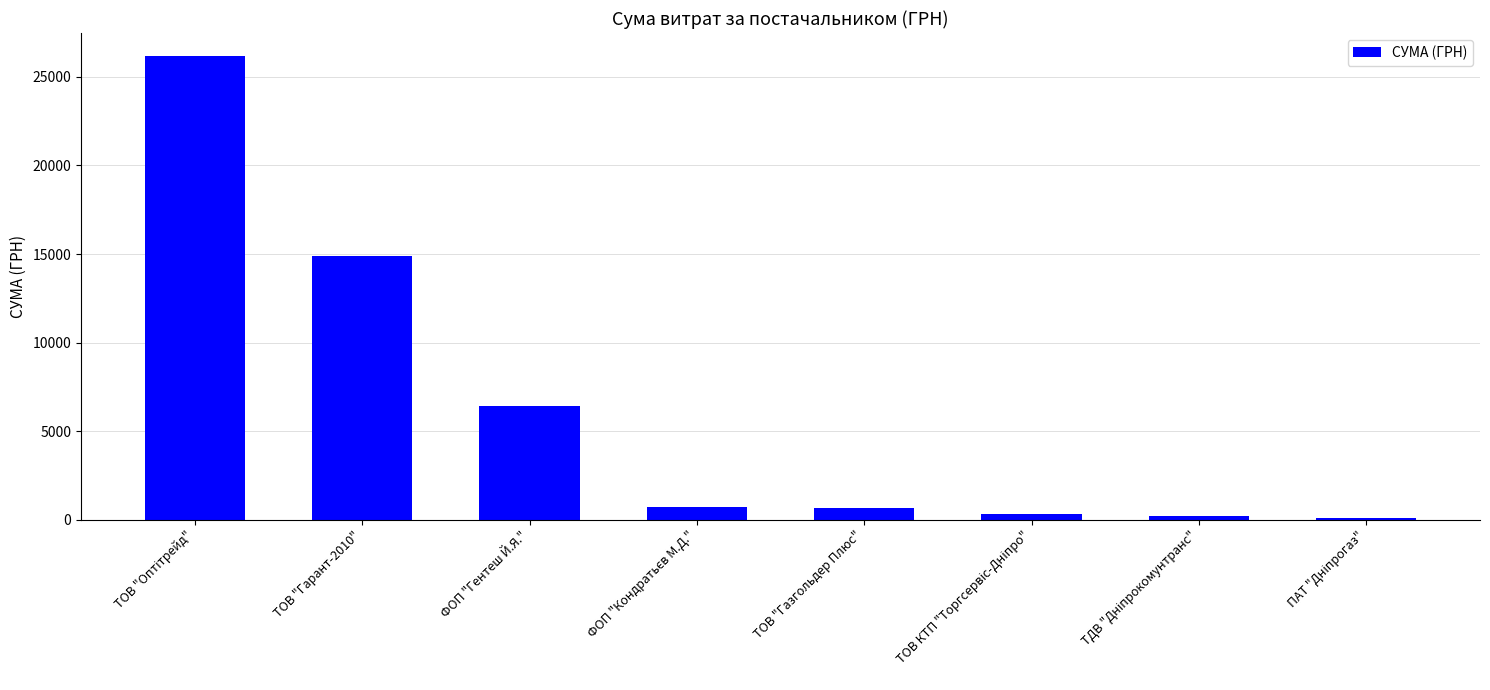

The chart shows a value of 670.0 at ТОВ "Газгольдер Плюс". True or false?

True